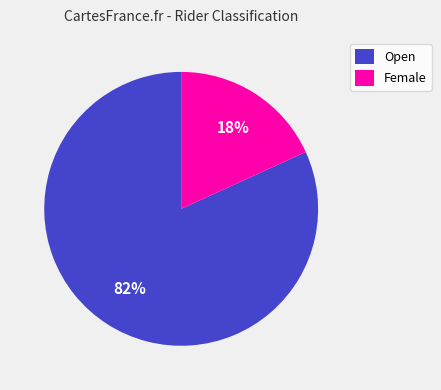

Between Open and Female, which is larger?

Open